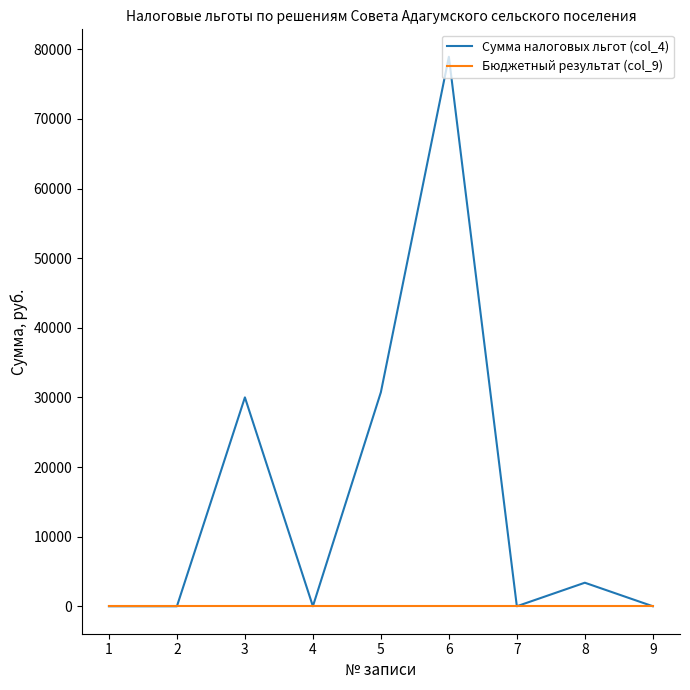

Which series has the largest range (max minus min)?

Сумма налоговых льгот (col_4)